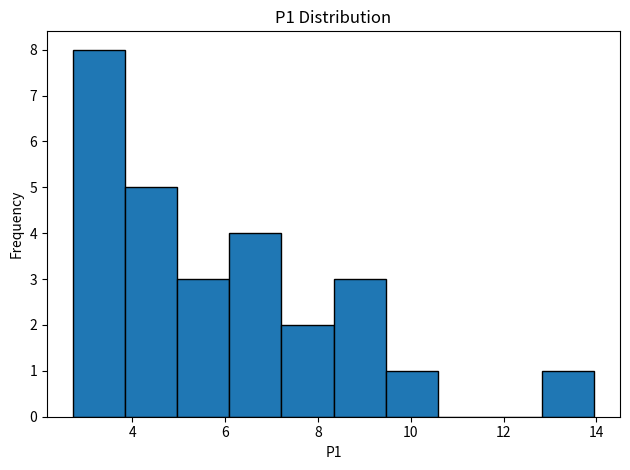

Reading left to right, transcribe this chart: for each bar, give the range it covers on the x-axis and its height. Neither the bar edges nor the heights are printed on the chart, so give them approximately, as read against the axes.

2.8 to 3.8: 8
3.8 to 5.0: 5
5.0 to 6.0: 3
6.0 to 7.2: 4
7.2 to 8.4: 2
8.4 to 9.4: 3
9.4 to 10.6: 1
10.6 to 11.8: 0
11.8 to 12.8: 0
12.8 to 14.0: 1